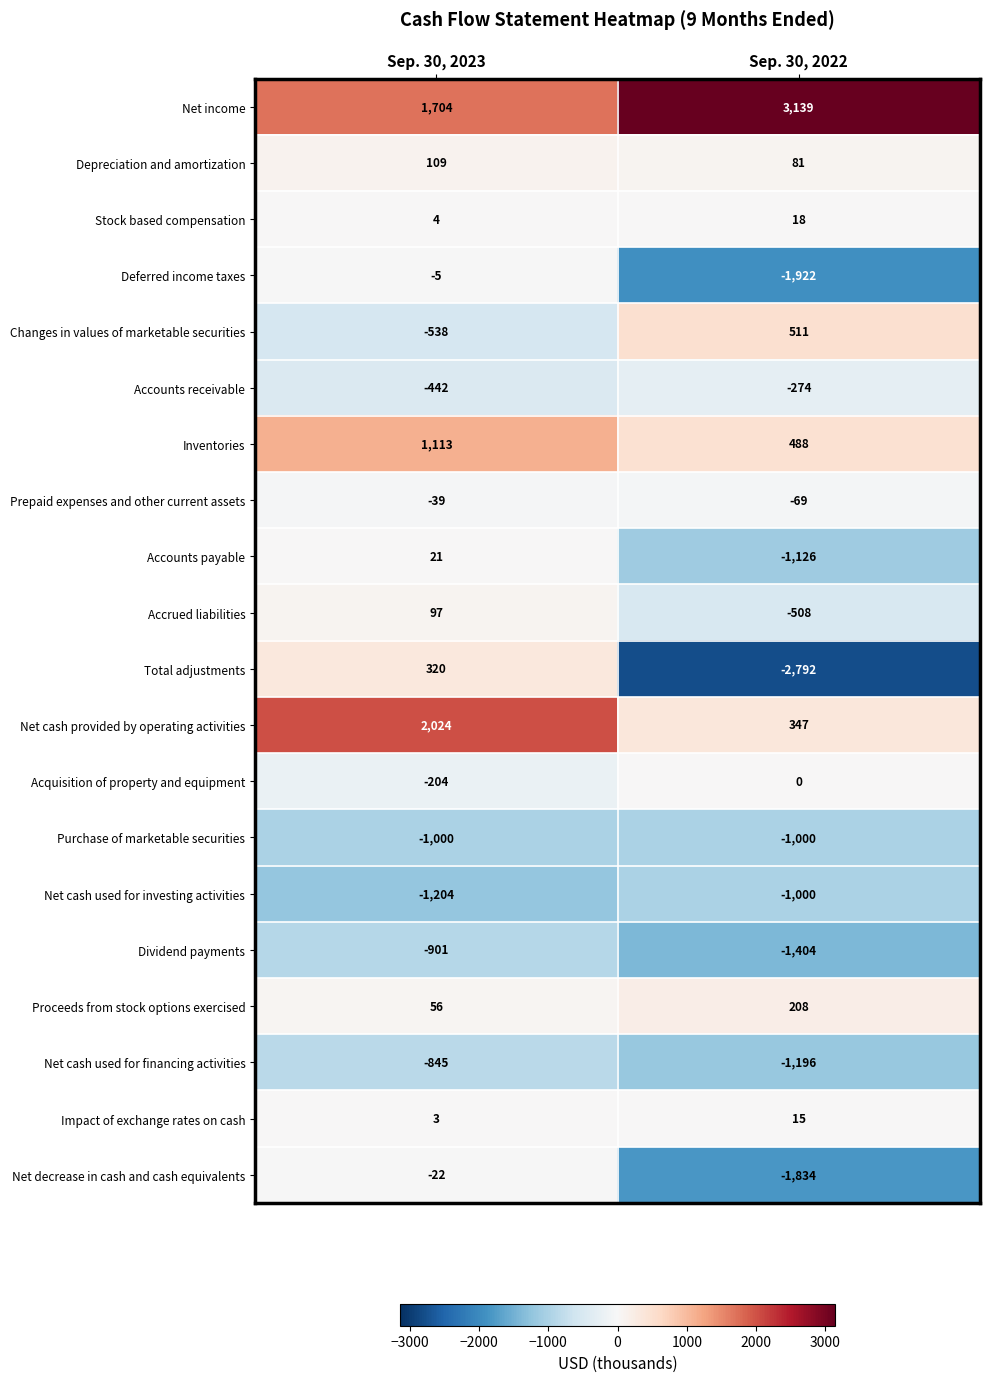

Is it true that Impact of exchange rates on cash equals 15 at Sep. 30, 2022?

True